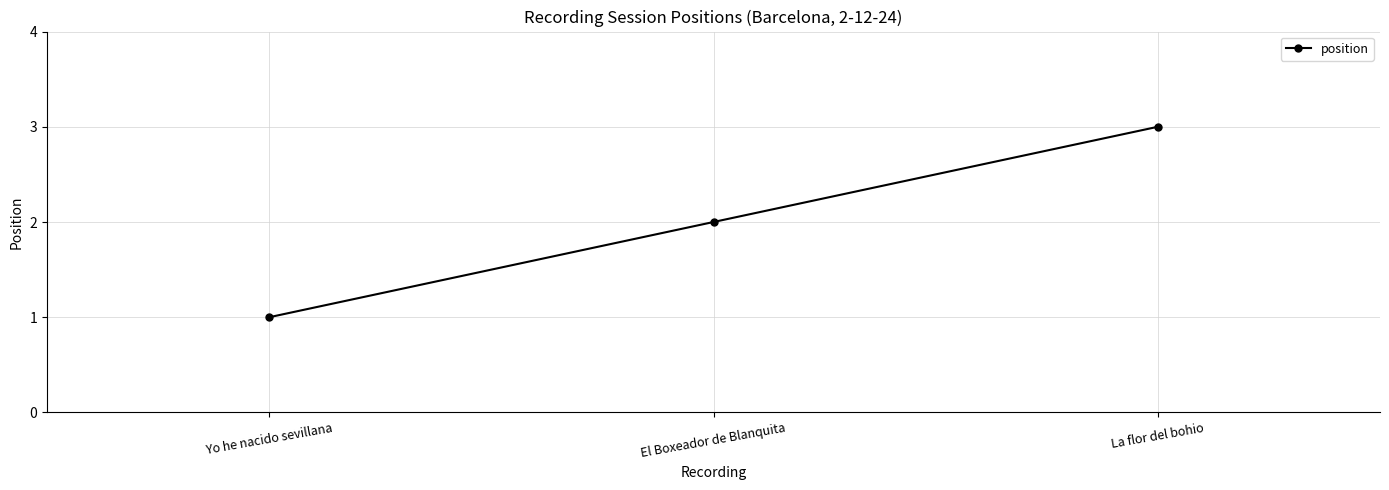

List the labels in order of value, smallest first.

Yo he nacido sevillana, El Boxeador de Blanquita, La flor del bohio